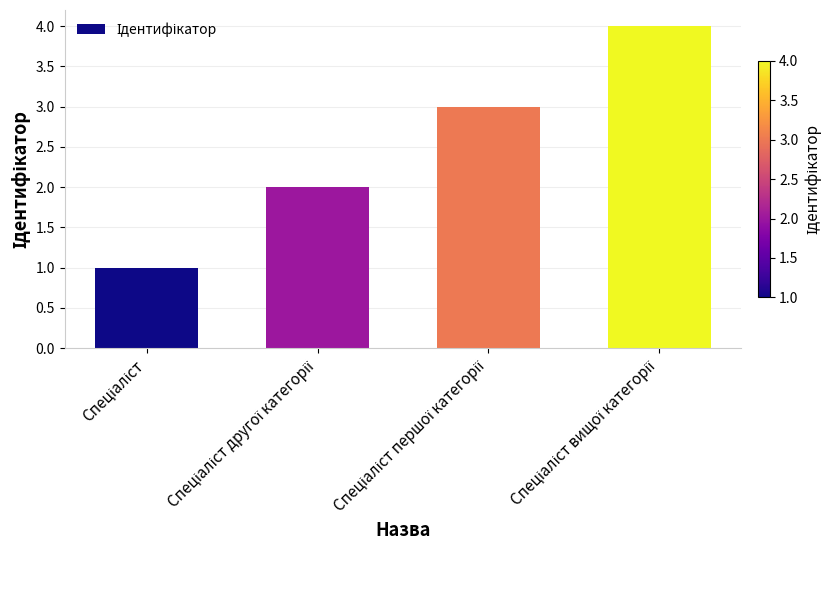

What is the sum of all values?

10